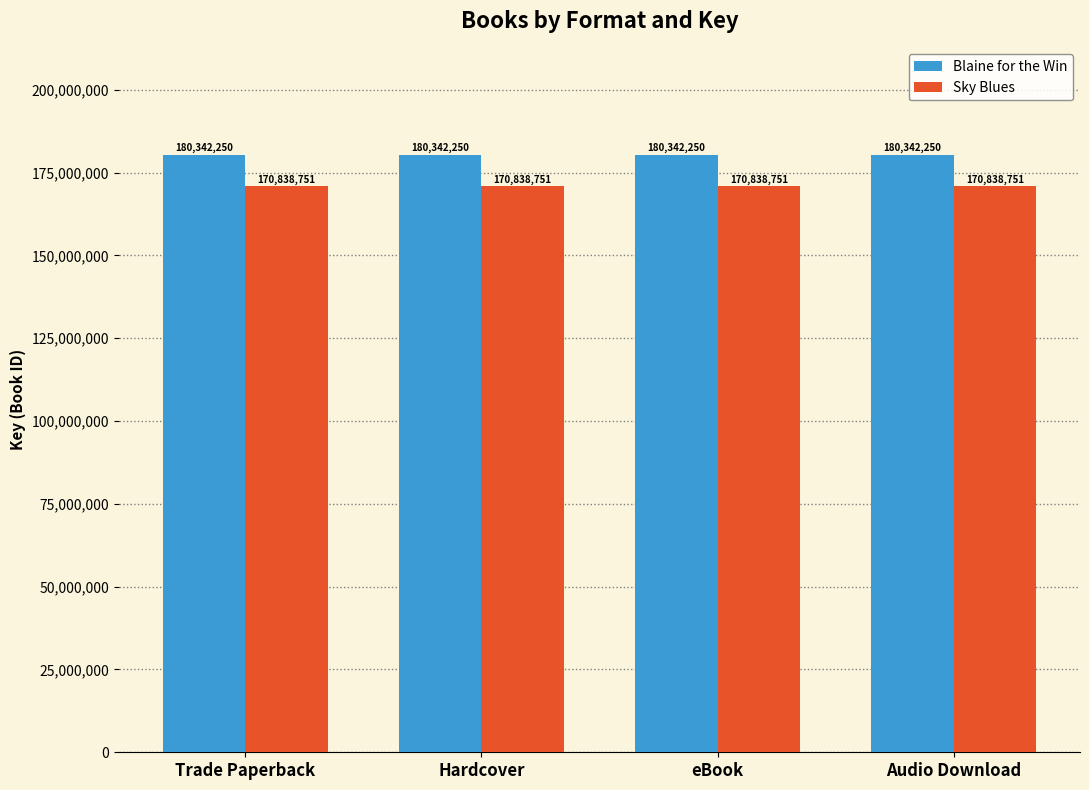

What is the sum of all Blaine for the Win values?

721369000